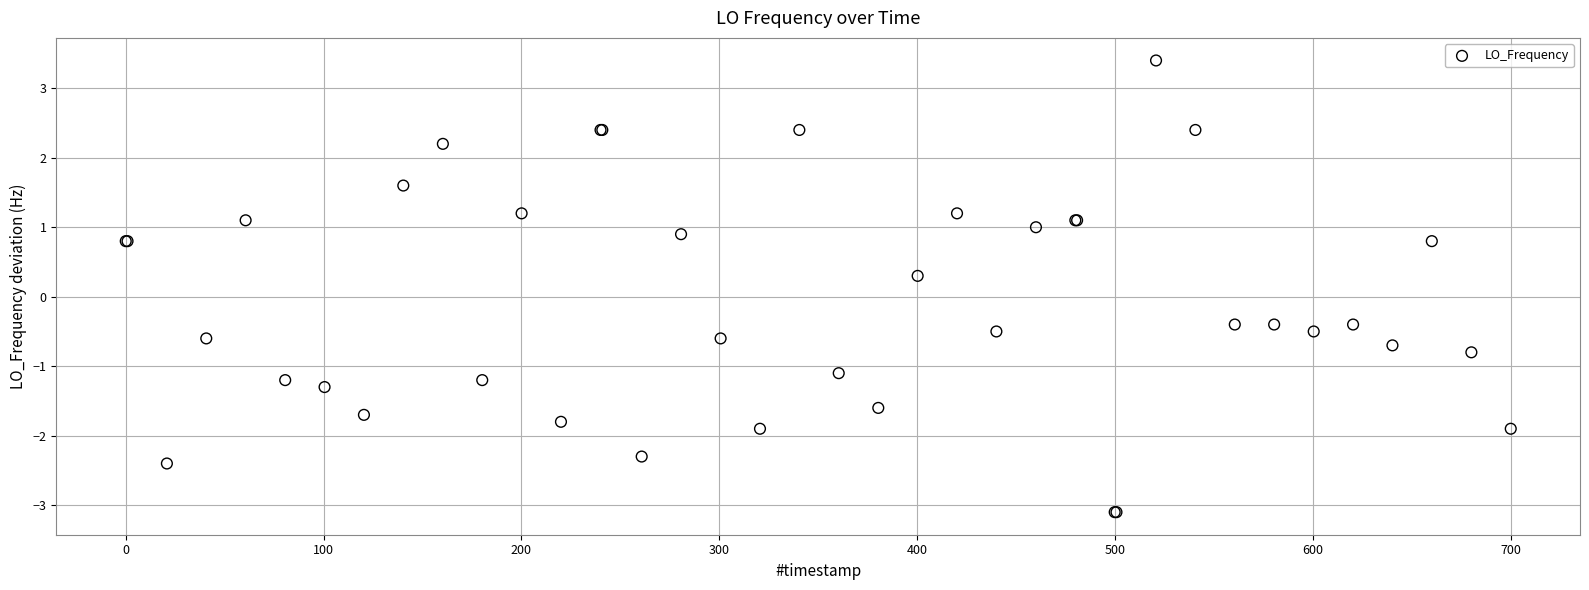

What Y value in the scatter plot is closest to 0?

0.3